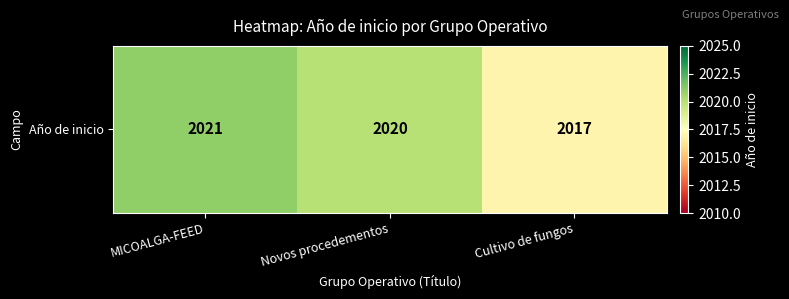

What is the sum of the values at Cultivo de fungos and Novos procedementos?

4037